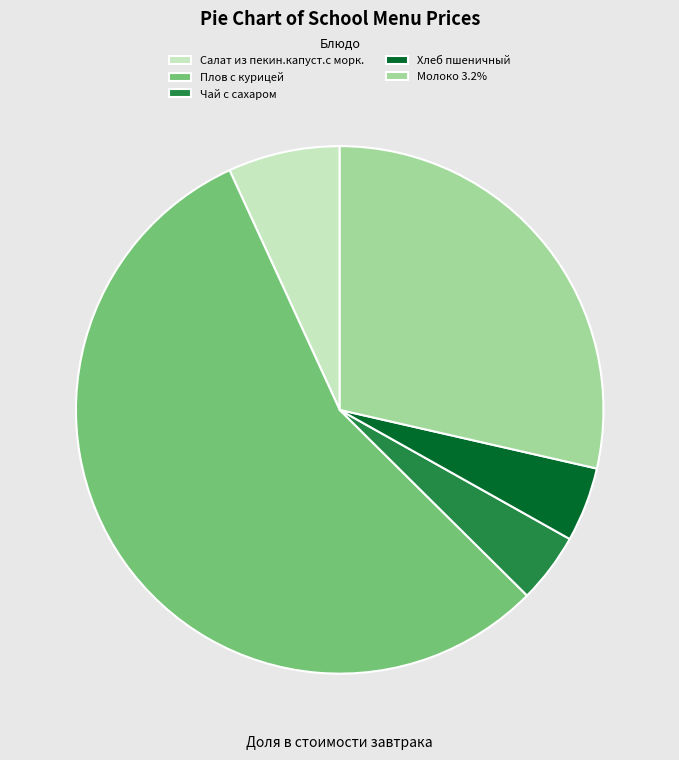

What is the majority slice?

Плов с курицей